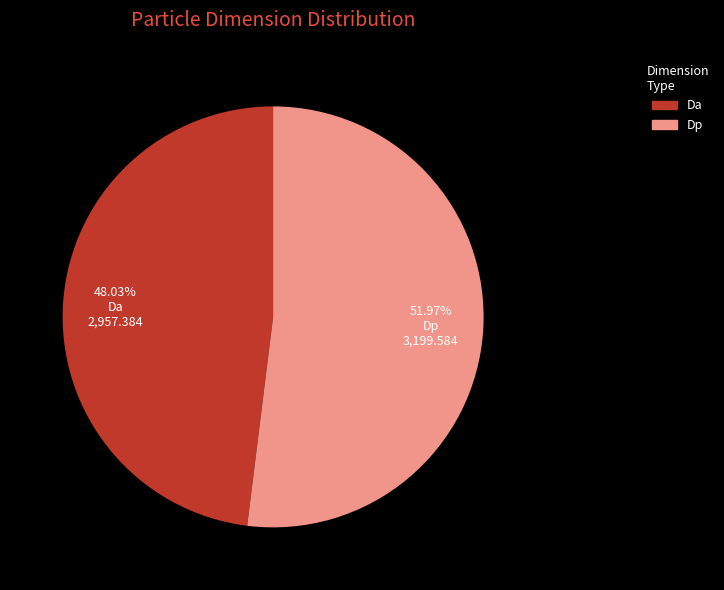

Which slice is the largest?

Dp